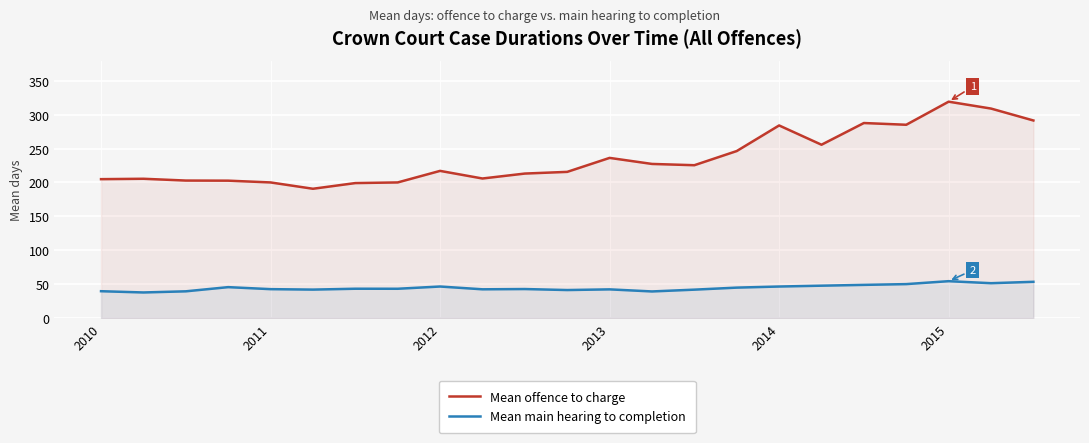

Which series has the largest total across all categories?

Mean offence to charge